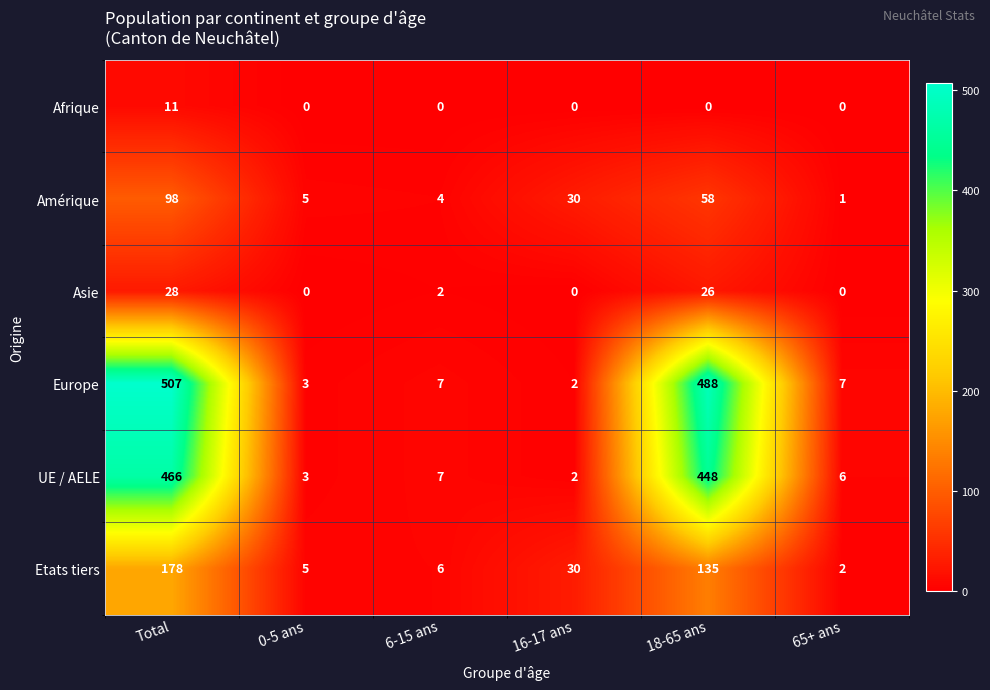

What is the spread (max minus min) of values at 65+ ans?

7